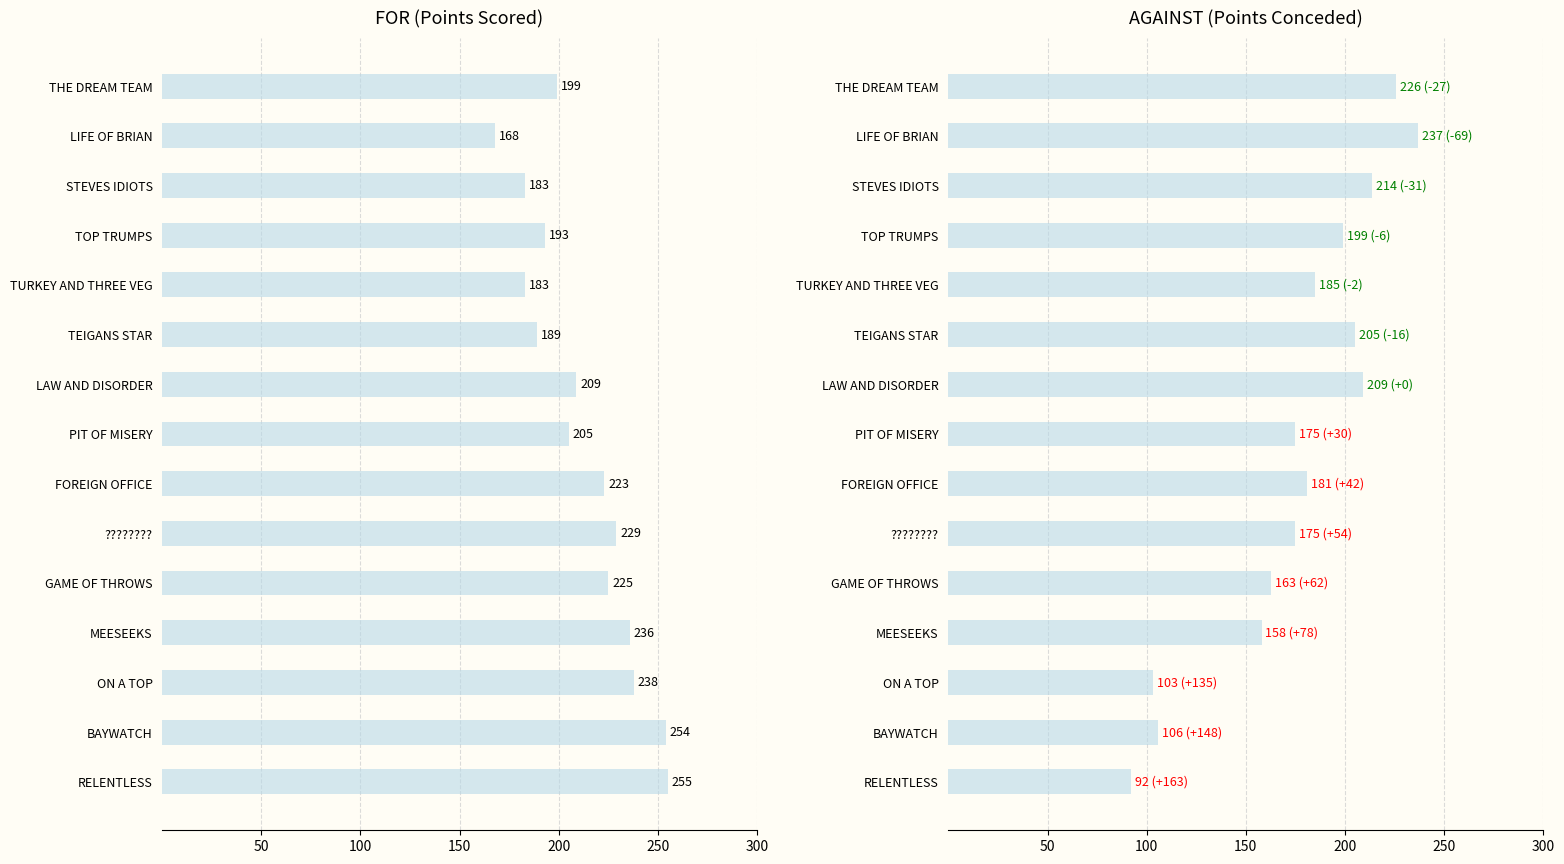

Which series has the largest total across all categories?

for